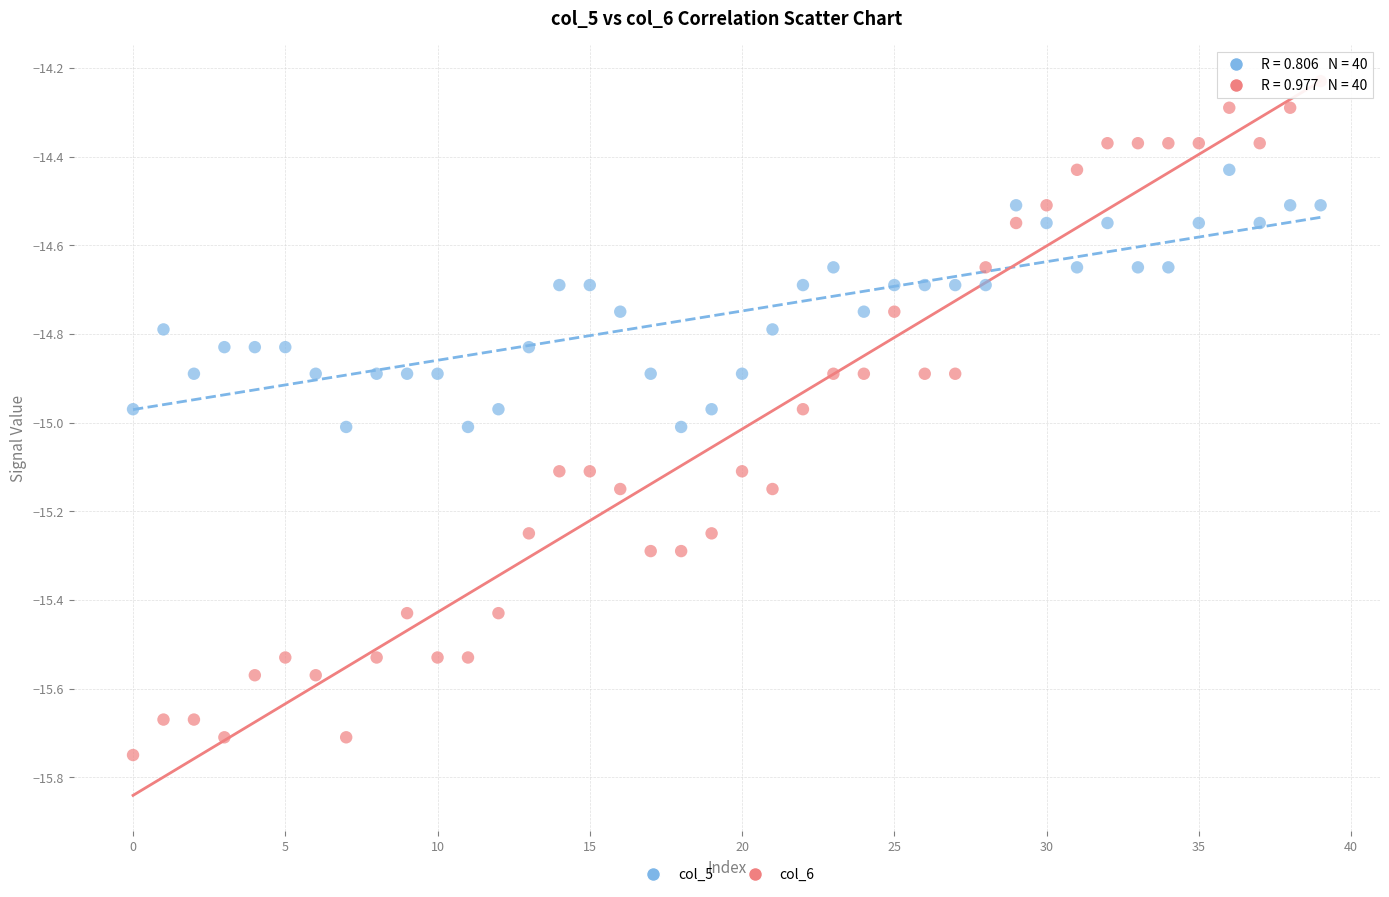

Which series contains the lowest Y value?

col_6